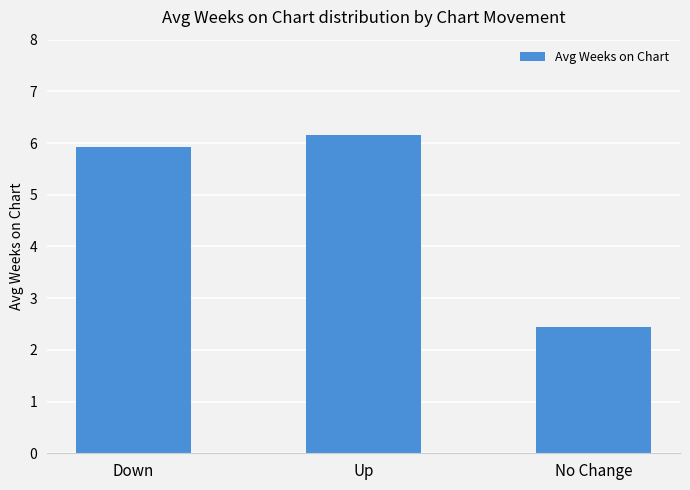

What is the label of the 3rd bar from the left?

No Change